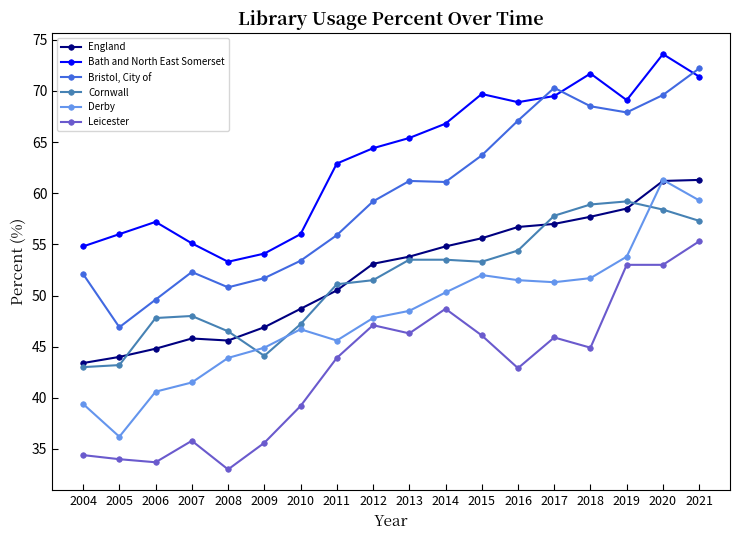

At 2015, list the series in order from largest to smallest.

Bath and North East Somerset, Bristol, City of, England, Cornwall, Derby, Leicester